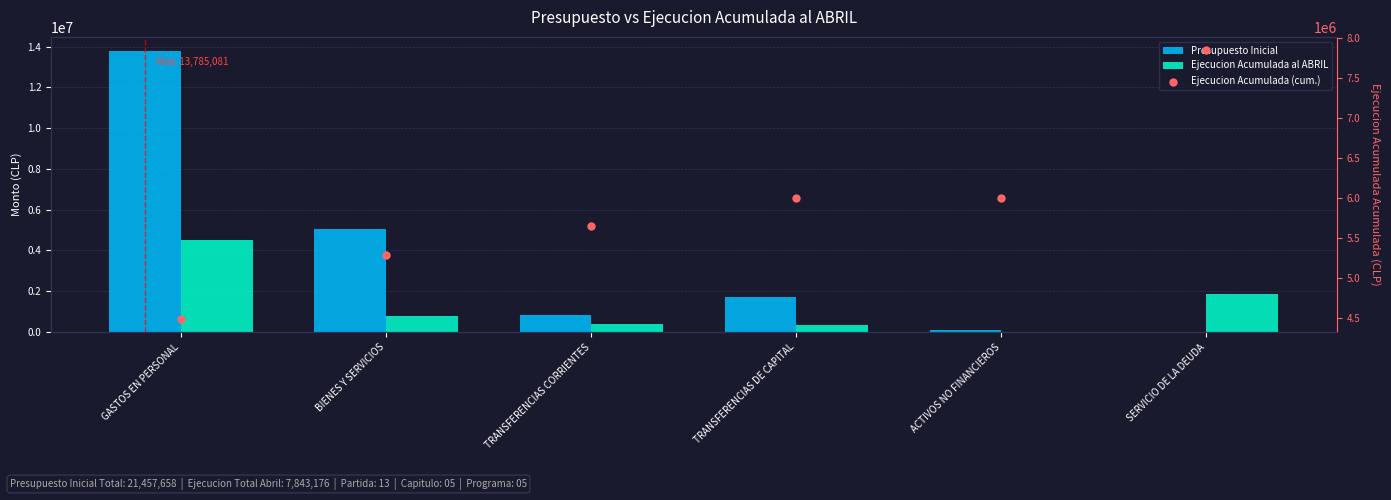

Is the value of Ejecucion Acumulada (cum.) at BIENES Y SERVICIOS greater than the value of Ejecucion Acumulada al ABRIL at GASTOS EN PERSONAL?

Yes